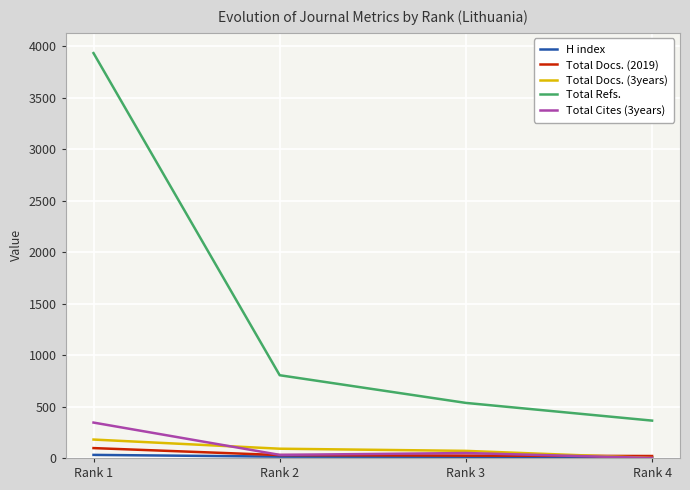

Is this an area chart (filled region under the line)?

No